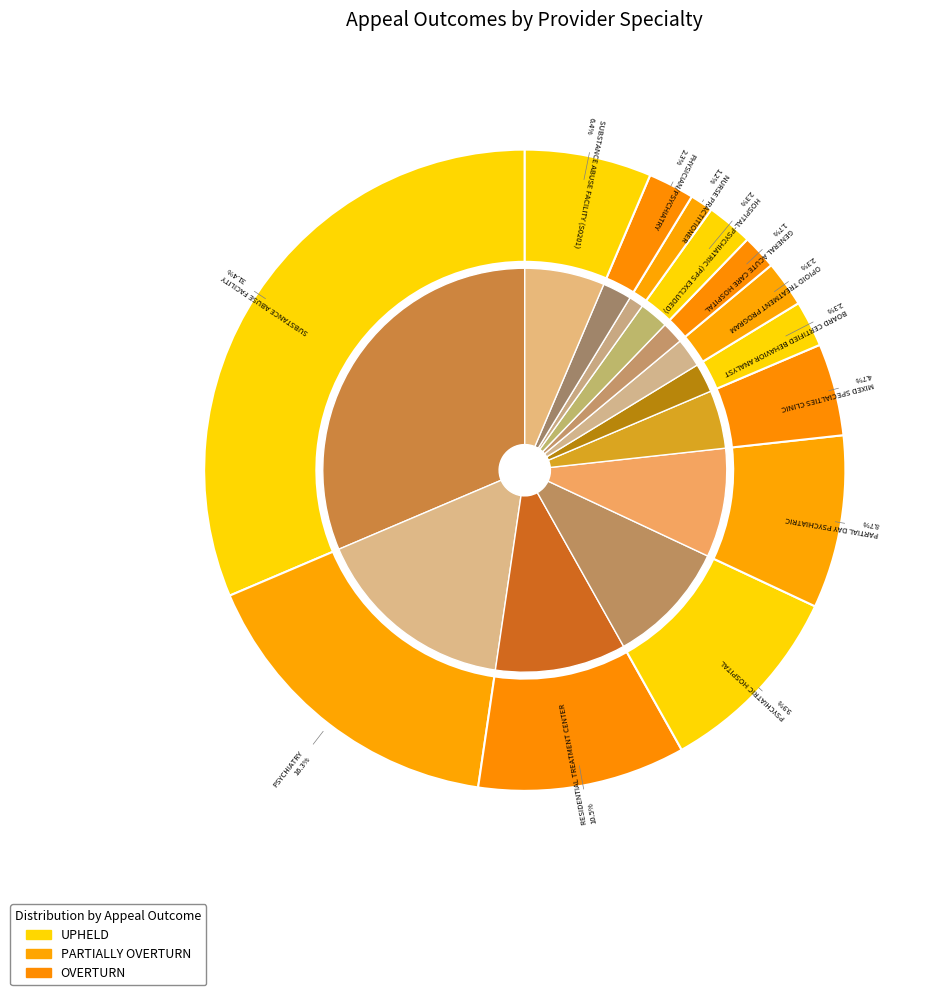

Is it true that partially_overturn is 24% of the pie?

False